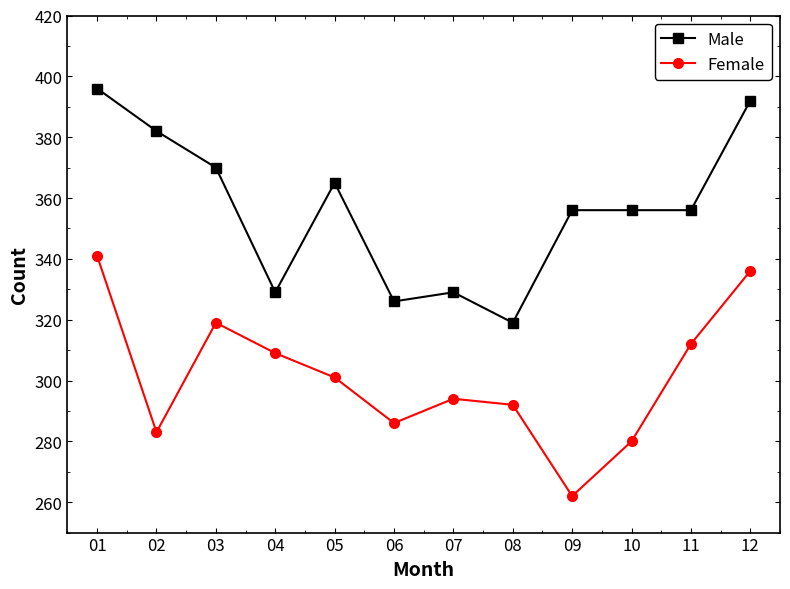

Is this an area chart (filled region under the line)?

No